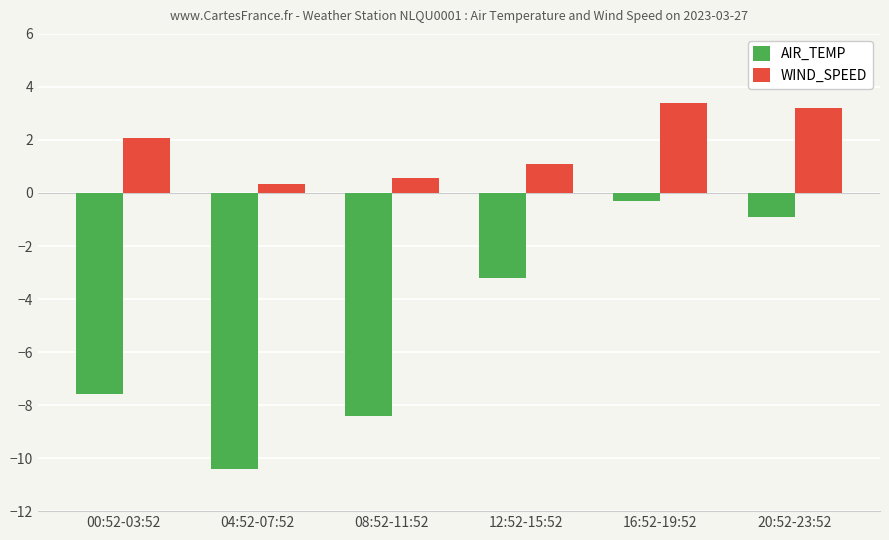

How many data points in AIR_TEMP are above -3?

2